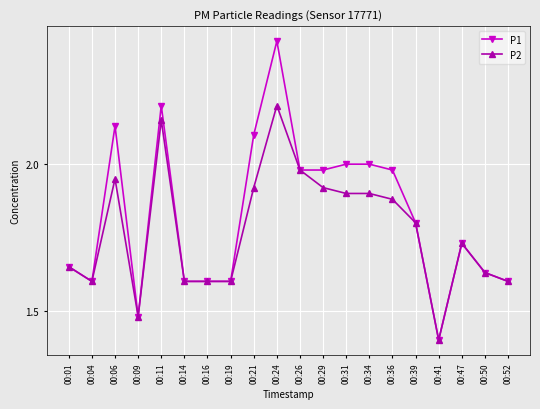

True or false: P2 has more than 1 points higher than both neighbors.

True